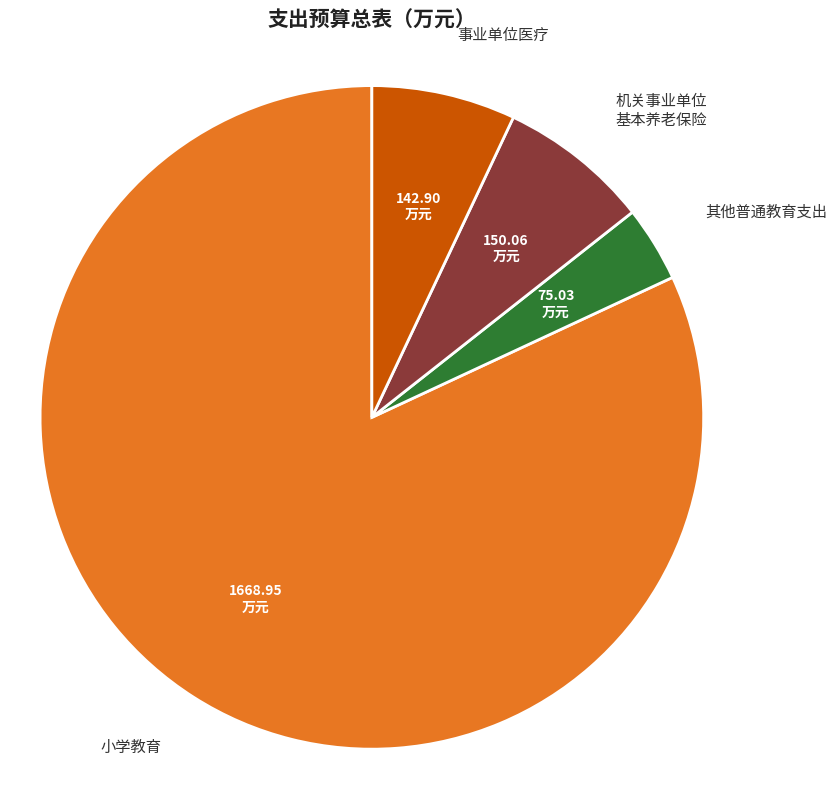

Is there any slice that represents more than half of the pie?

Yes